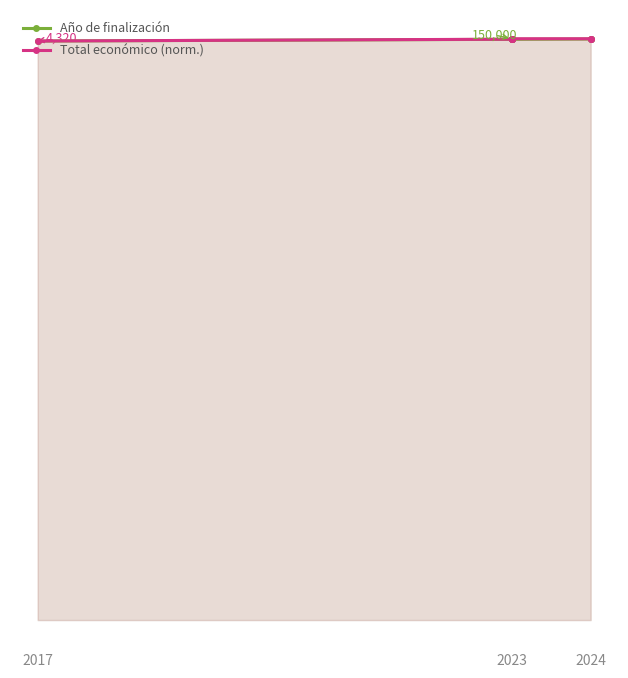

True or false: Total económico (norm.) and Año de finalización cross at least once.

False